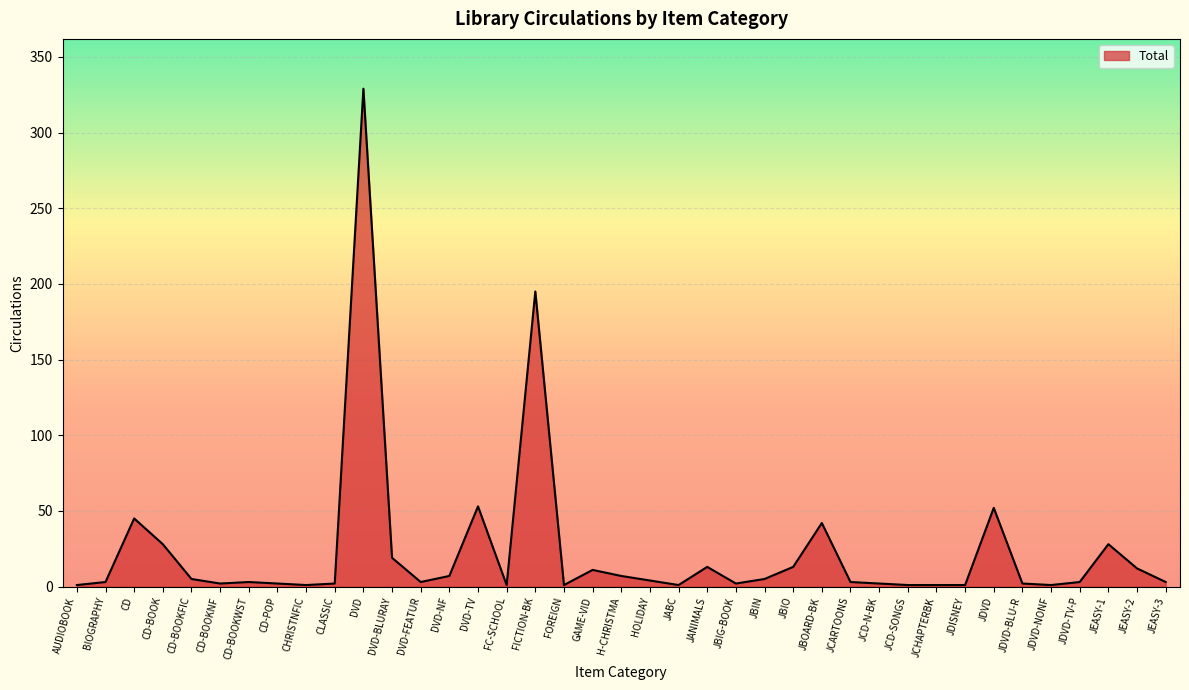

What is the difference between the maximum and minimum values?

328